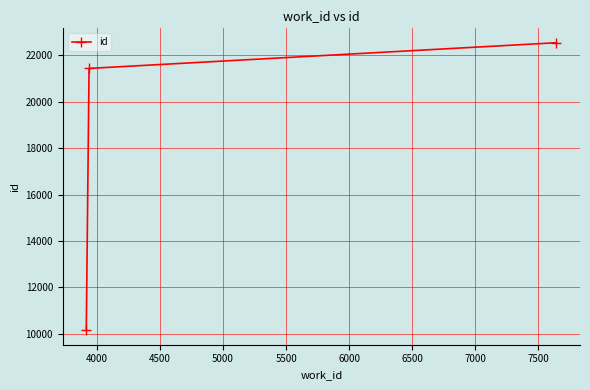

What is the average value?

18041